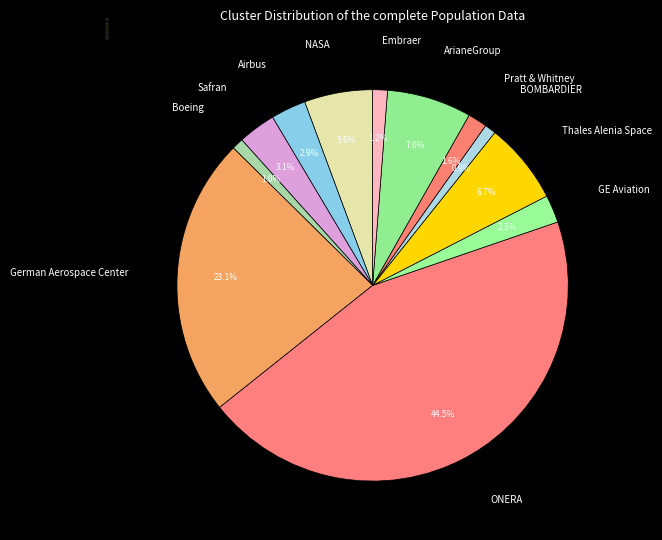

Which category has the biggest portion of the pie?

ONERA